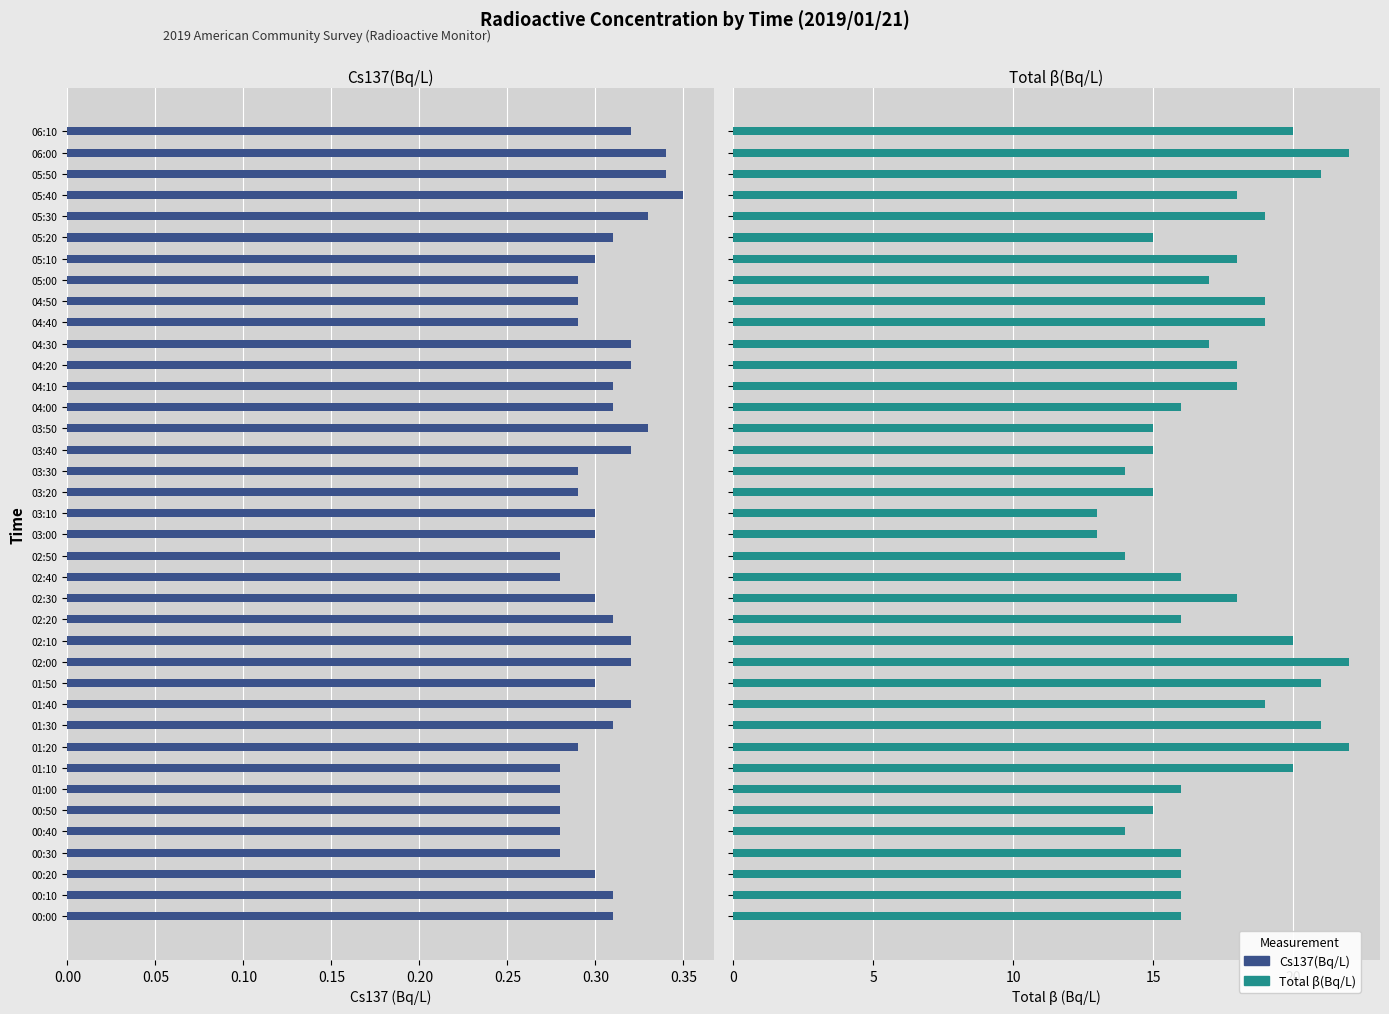

Between 04:30 and 05:50, which series saw the biggest shift?

Total β(Bq/L)